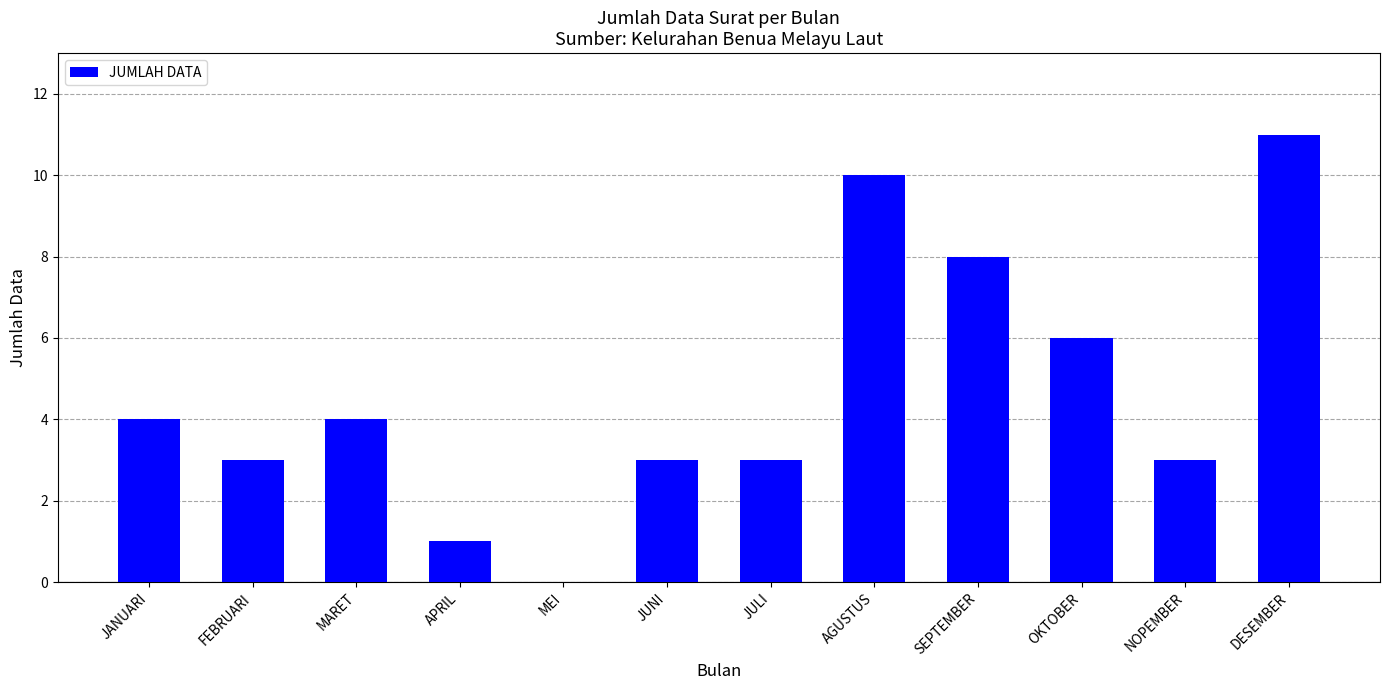

Are the bars grouped side by side (vs. stacked)?

No